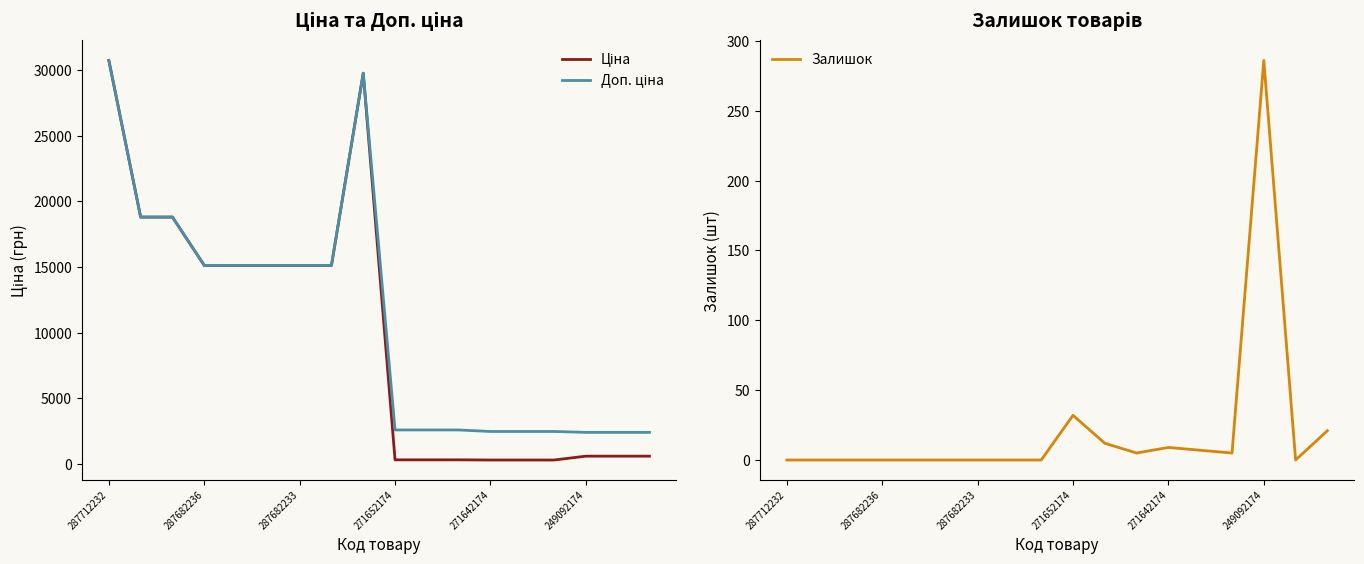

How many data points in Доп. ціна are less than 15120?

9